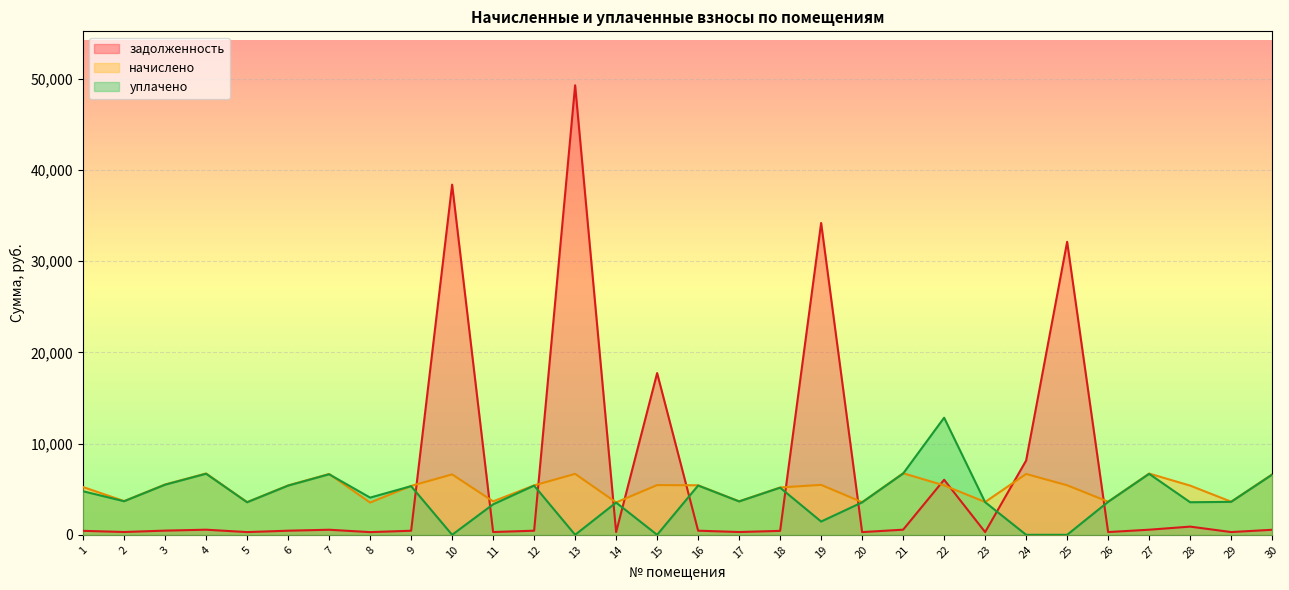

How many data points in задолженность are less than 452?

15